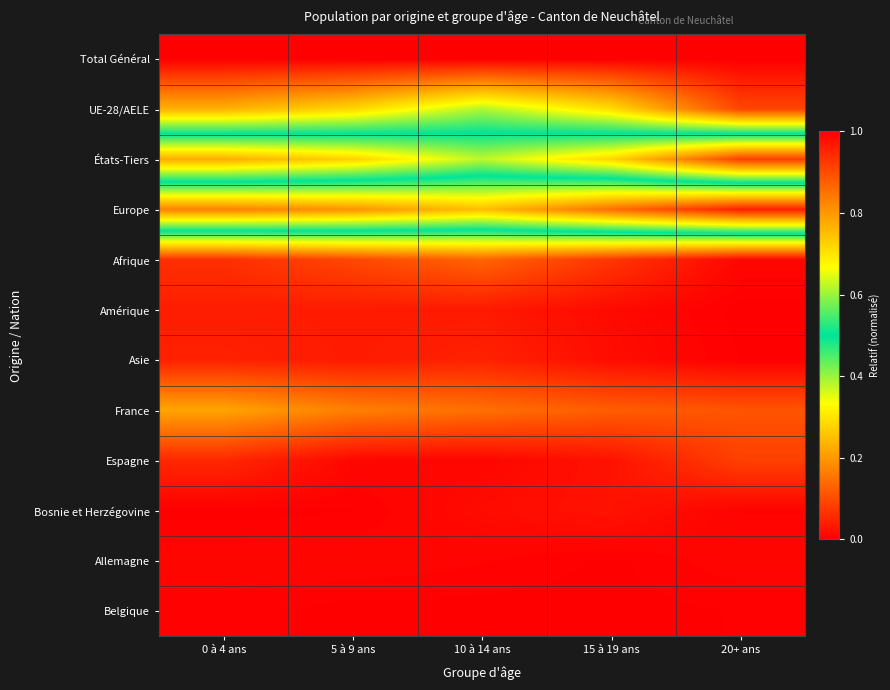

At 15 à 19 ans, list the series in order from largest to smallest.

Total Général, Europe, UE-28/AELE, États-Tiers, France, Afrique, Bosnie et Herzégovine, Espagne, Asie, Amérique, Allemagne, Belgique